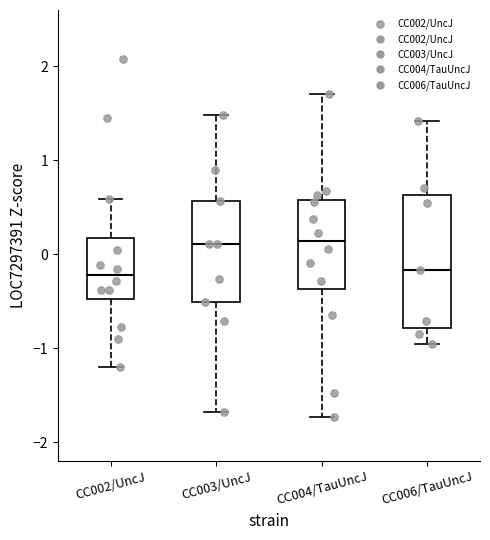

Which box is the tallest, from its lower edge to its upper edge?

CC006/TauUncJ